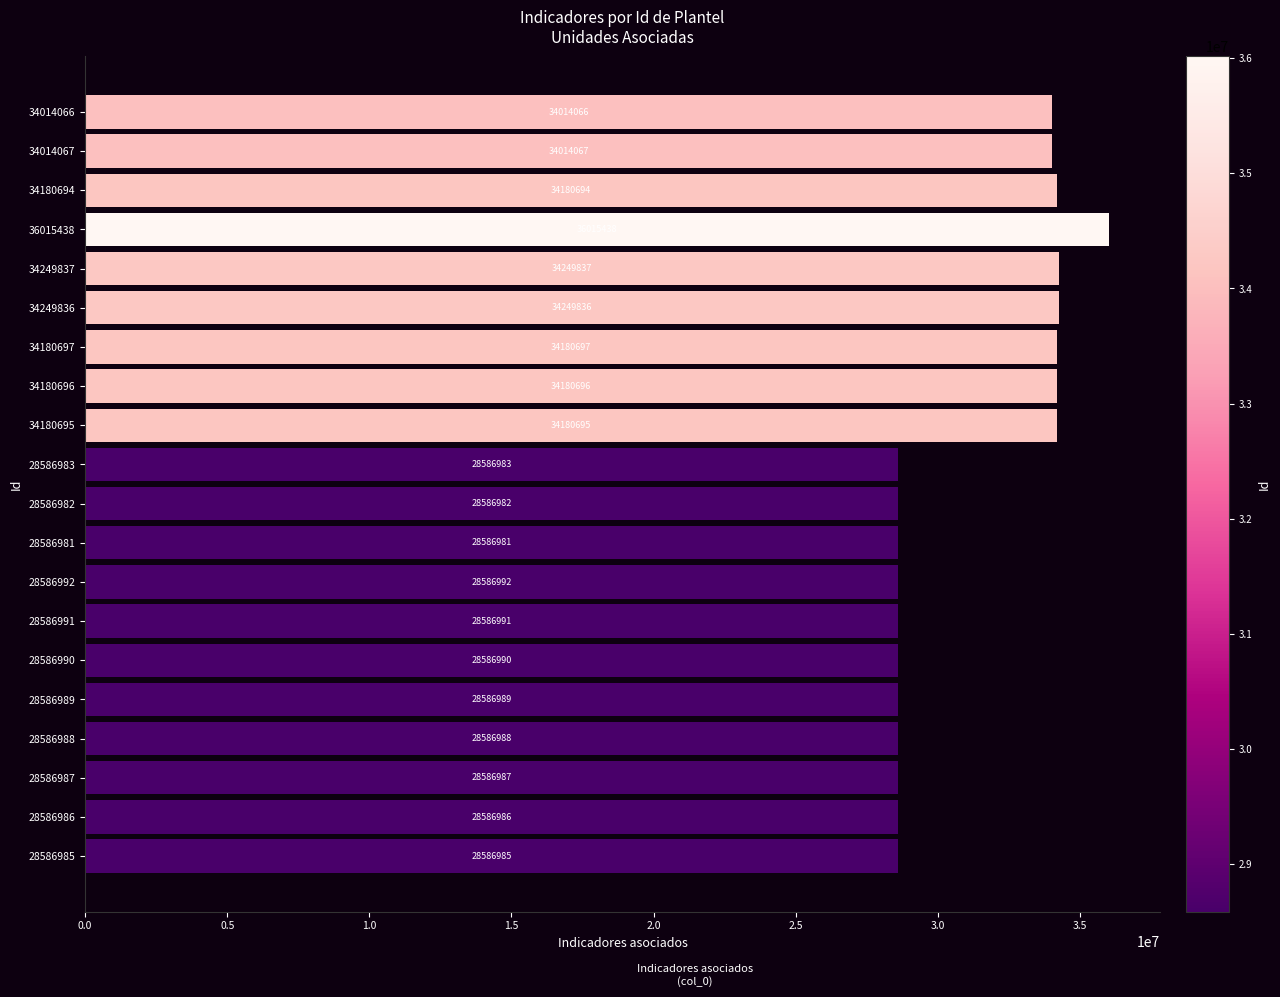

What is the sum of all values?

623722880